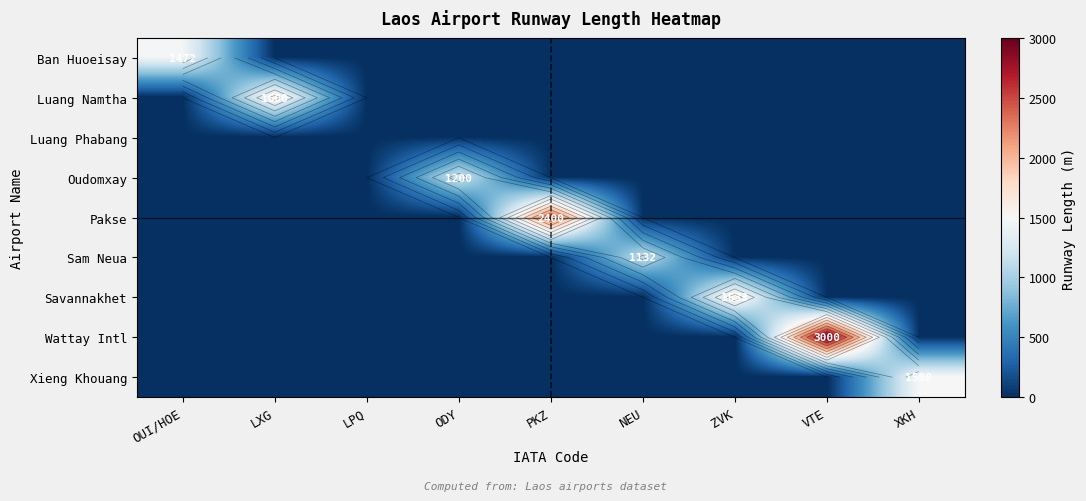

Which series has the largest total across all categories?

Wattay Intl